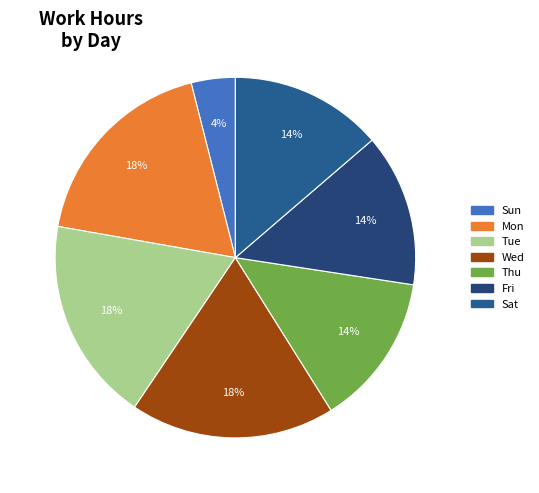

How many slices are in this pie chart?

7